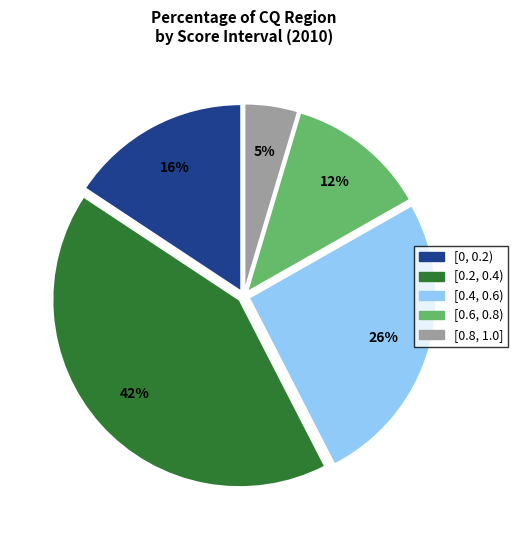

How many slices are in this pie chart?

5